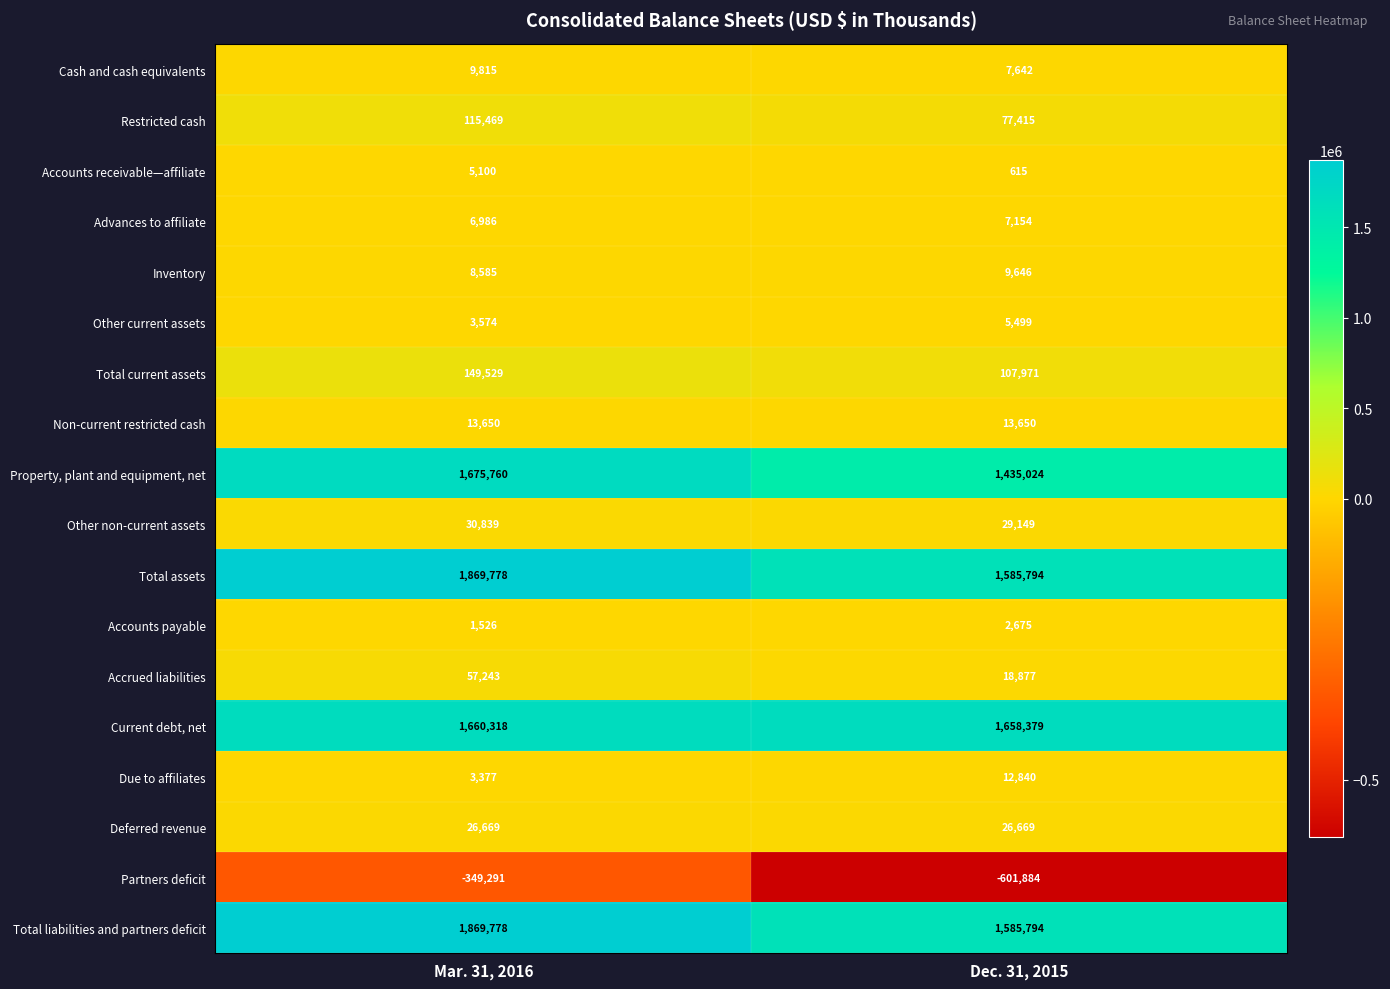

Is the value of Deferred revenue at Mar. 31, 2016 greater than the value of Partners deficit at Dec. 31, 2015?

Yes